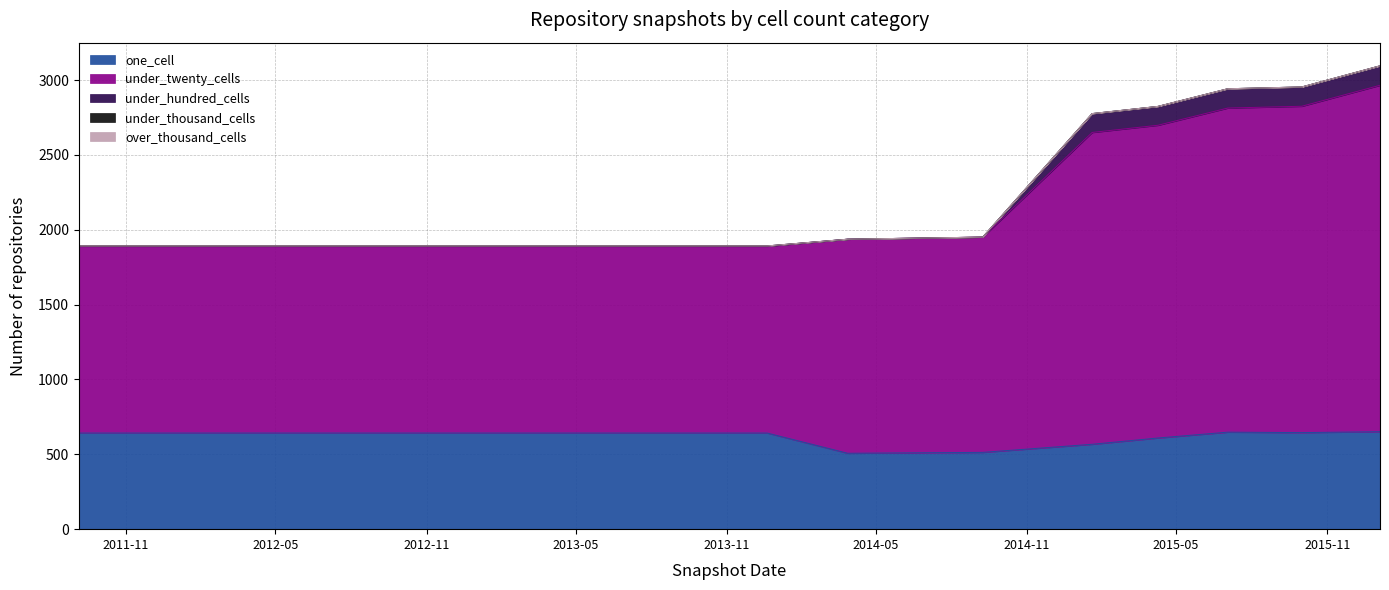

The under_hundred_cells series shows 1892 at 2013-12-20. True or false?

True